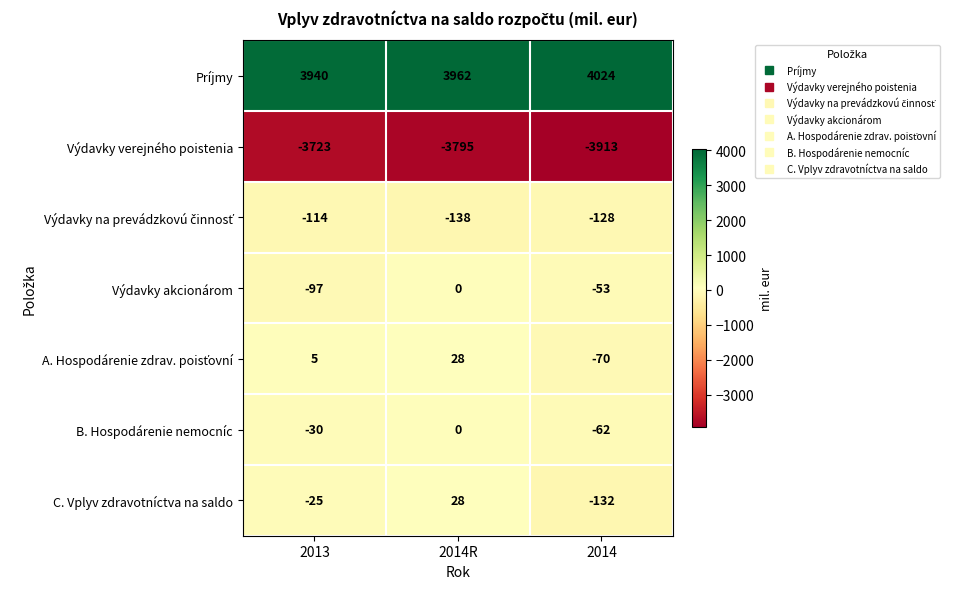

What is the average value of the Výdavky akcionárom series?

-50